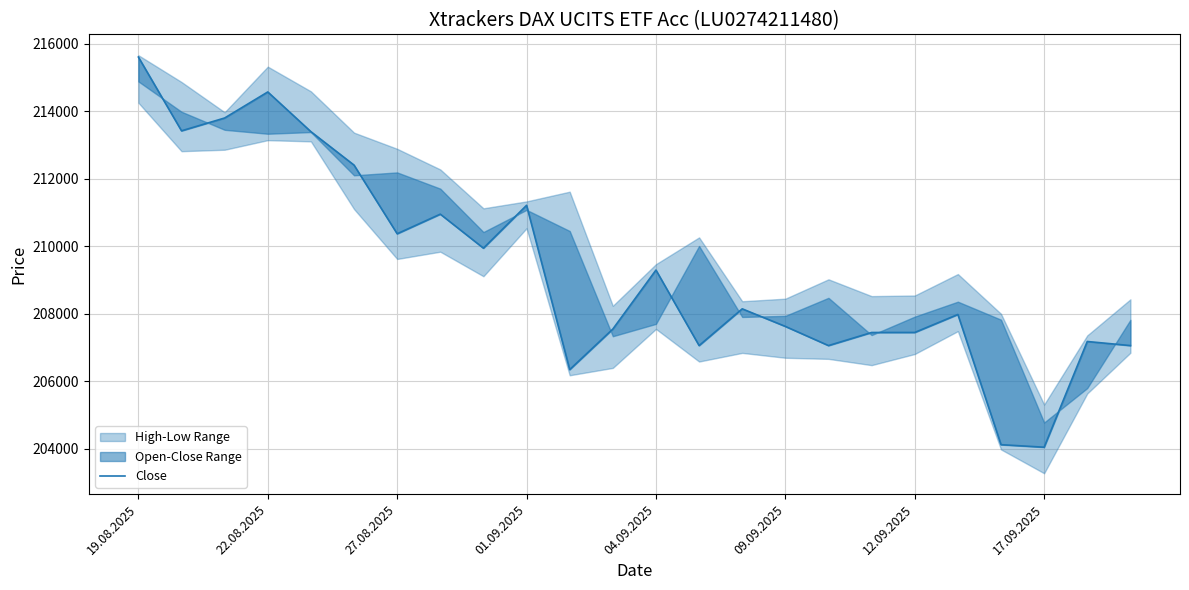

What is the ratio of the value at 21 to the value at 19?

1.0